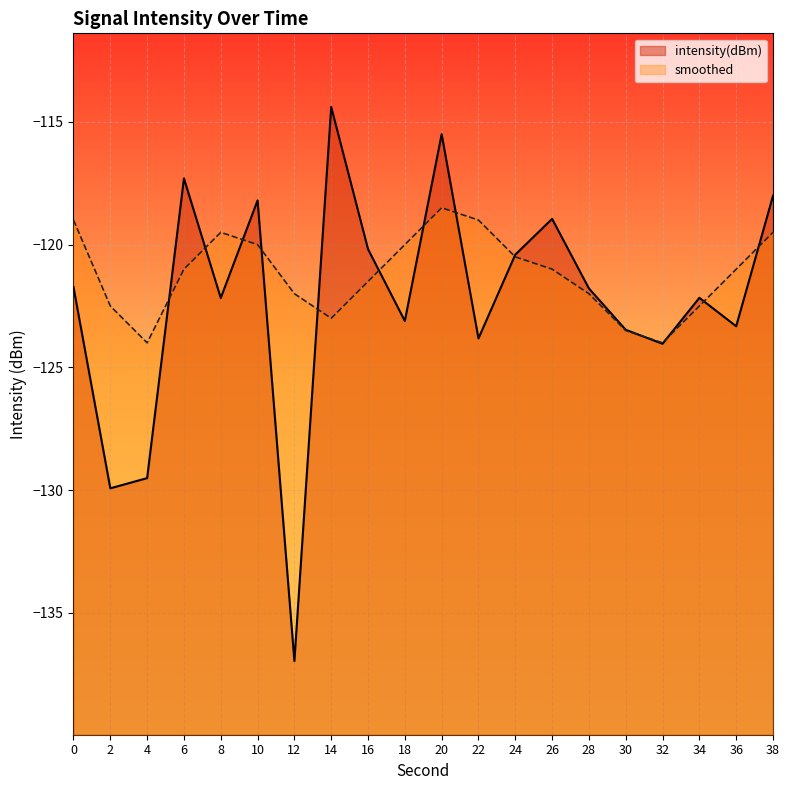

How many interior local valleys does the smoothed series have?

3